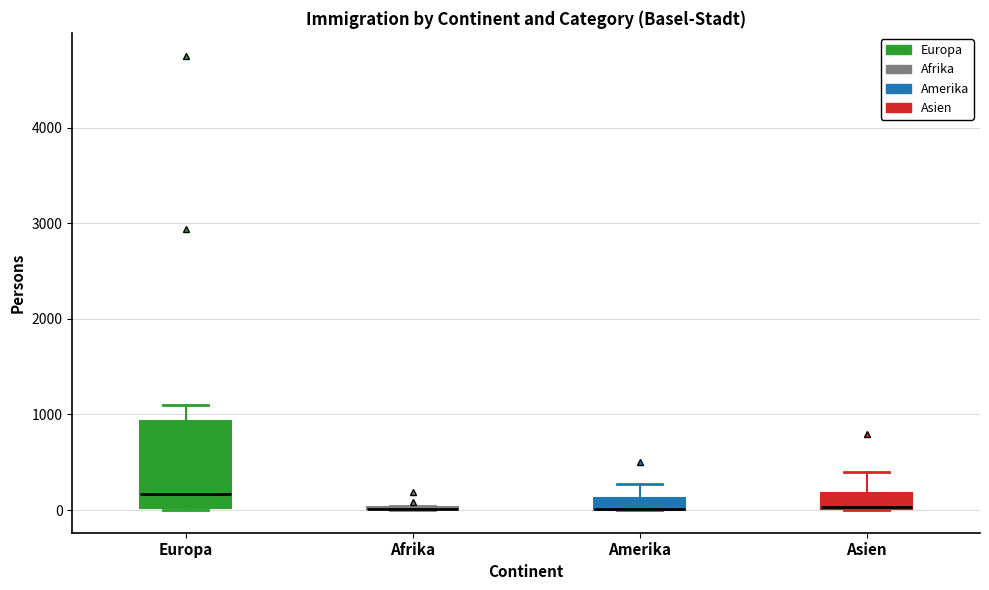

Which box is the tallest, from its lower edge to its upper edge?

Europa